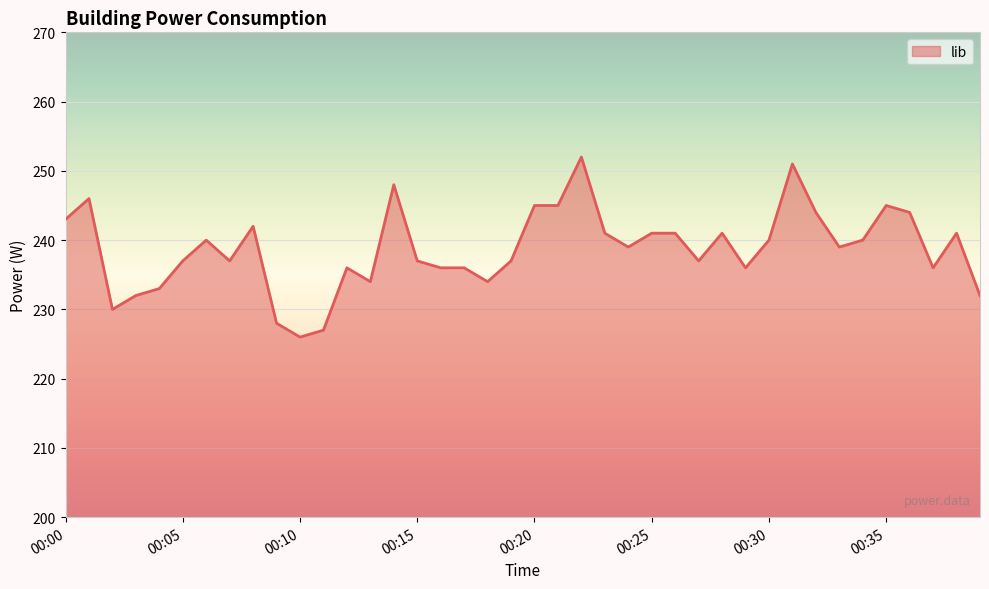

What is the smallest value displayed?

226